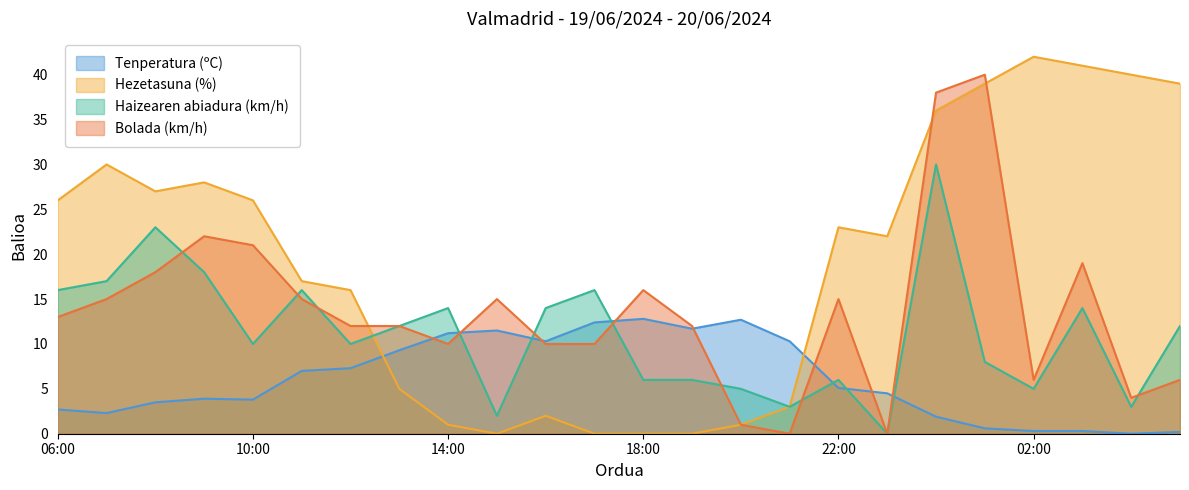

Reading left to right, transcribe all the data shown in this chart.

Tenperatura (ºC): 06:00=2.7	07:00=2.3	08:00=3.5	09:00=3.9	10:00=3.8	11:00=7.0	12:00=7.3	13:00=9.3	14:00=11.2	15:00=11.5	16:00=10.3	17:00=12.4	18:00=12.8	19:00=11.7	20:00=12.7	21:00=10.3	22:00=5.1	23:00=4.5	00:00=1.9	01:00=0.6	02:00=0.3	03:00=0.3	04:00=0.0	05:00=0.2
Hezetasuna (%): 06:00=26.0	07:00=30.0	08:00=27.0	09:00=28.0	10:00=26.0	11:00=17.0	12:00=16.0	13:00=5.0	14:00=1.0	15:00=0.0	16:00=2.0	17:00=0.0	18:00=0.0	19:00=0.0	20:00=1.0	21:00=3.0	22:00=23.0	23:00=22.0	00:00=36.0	01:00=39.0	02:00=42.0	03:00=41.0	04:00=40.0	05:00=39.0
Haizearen abiadura (km/h): 06:00=16.0	07:00=17.0	08:00=23.0	09:00=18.0	10:00=10.0	11:00=16.0	12:00=10.0	13:00=12.0	14:00=14.0	15:00=2.0	16:00=14.0	17:00=16.0	18:00=6.0	19:00=6.0	20:00=5.0	21:00=3.0	22:00=6.0	23:00=0.0	00:00=30.0	01:00=8.0	02:00=5.0	03:00=14.0	04:00=3.0	05:00=12.0
Bolada (km/h): 06:00=13.0	07:00=15.0	08:00=18.0	09:00=22.0	10:00=21.0	11:00=15.0	12:00=12.0	13:00=12.0	14:00=10.0	15:00=15.0	16:00=10.0	17:00=10.0	18:00=16.0	19:00=12.0	20:00=1.0	21:00=0.0	22:00=15.0	23:00=0.0	00:00=38.0	01:00=40.0	02:00=6.0	03:00=19.0	04:00=4.0	05:00=6.0